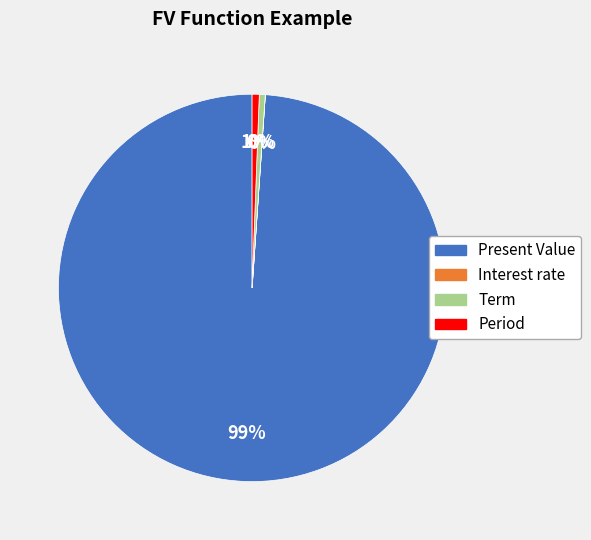

What percentage is the Period slice, to the nearest percent?

1%